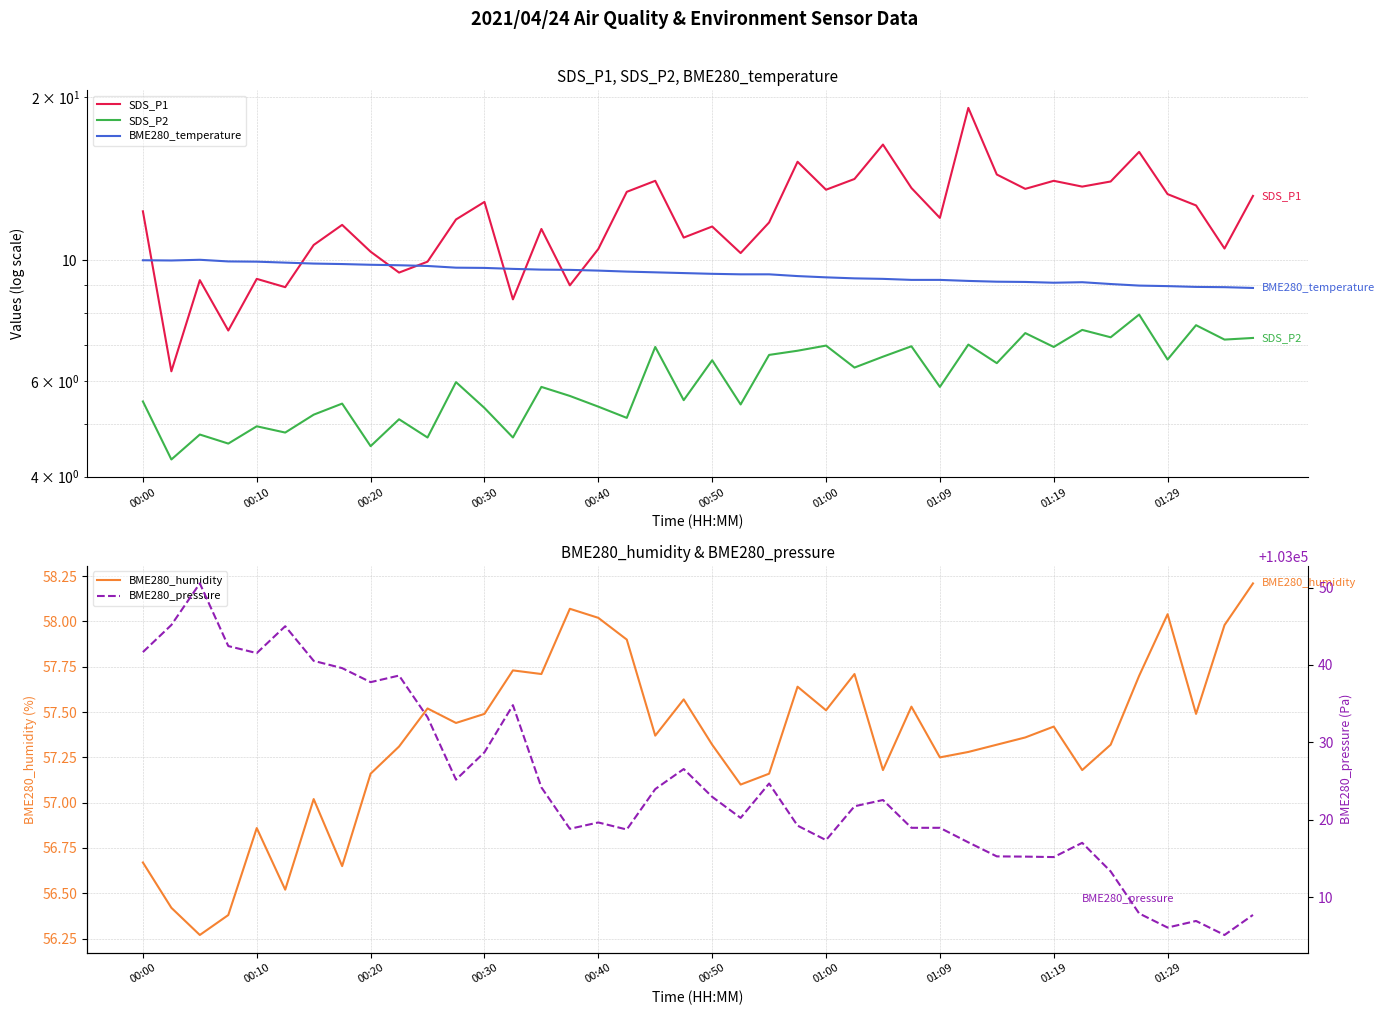

The value of BME280_humidity at 00:20 is 91.5. True or false?

False